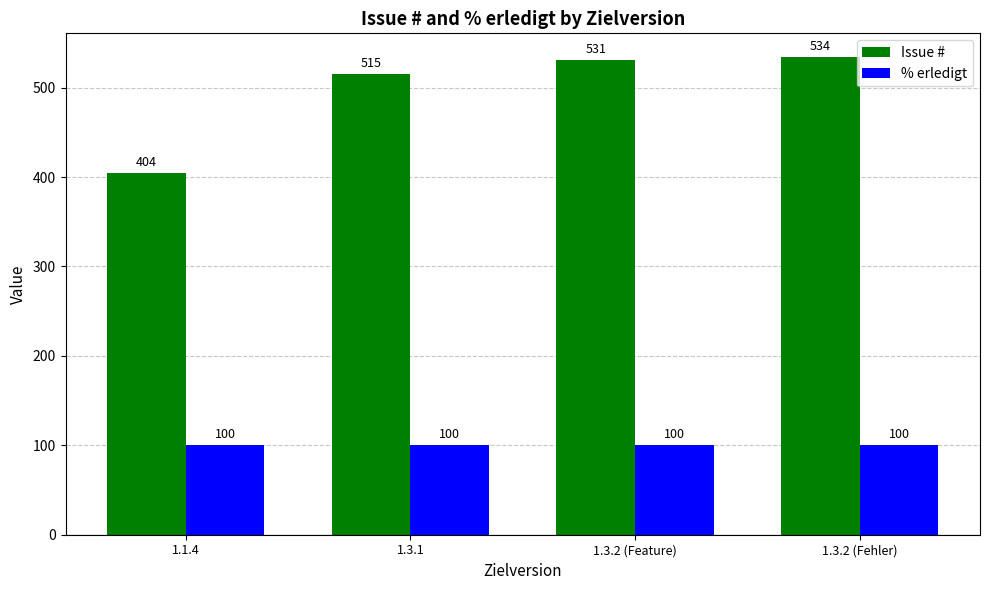

Which category has the lowest value in the Issue # series?

1.1.4